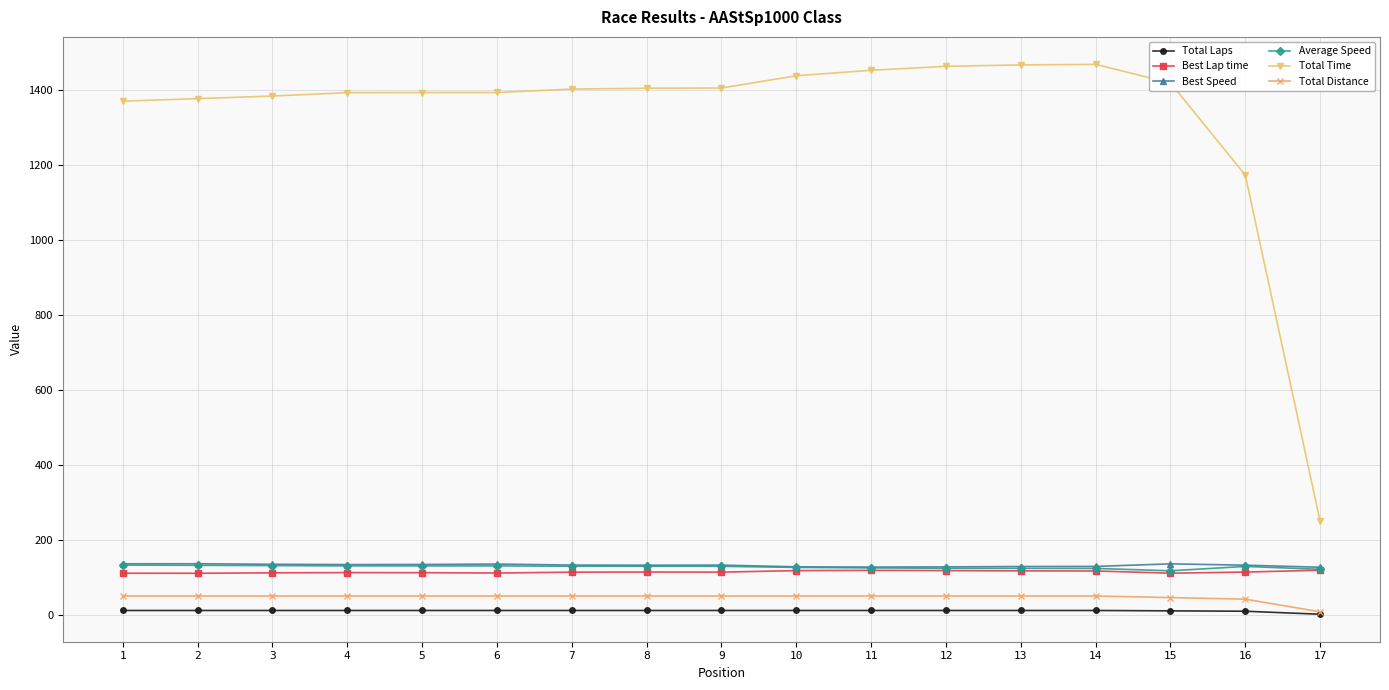

The Total Time series shows 2363.6 at 15. True or false?

False